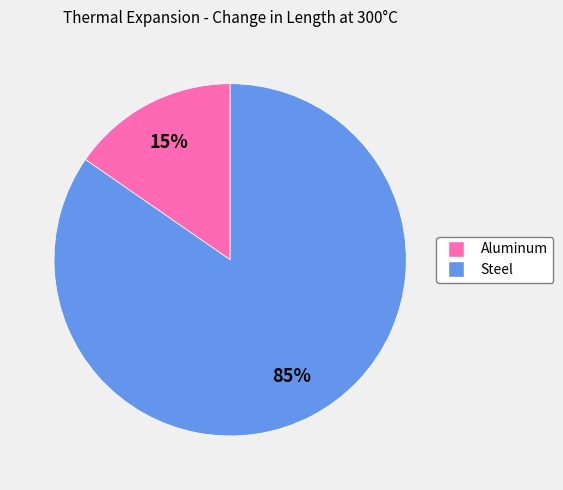

What is the largest slice in the pie chart?

Steel